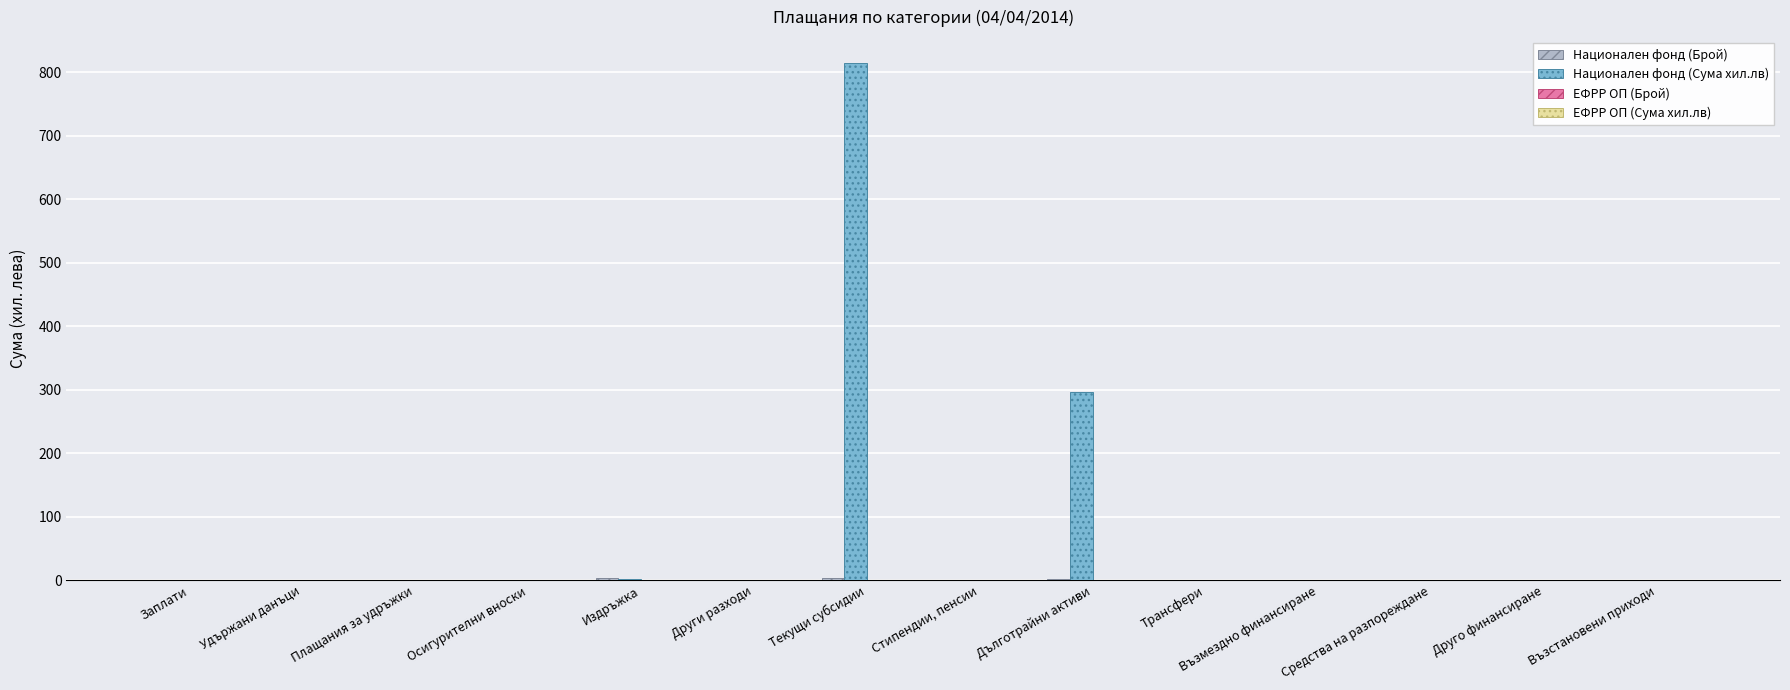

Is it true that Национален фонд (Сума хил.лв) equals 1079.4 at Текущи субсидии?

False